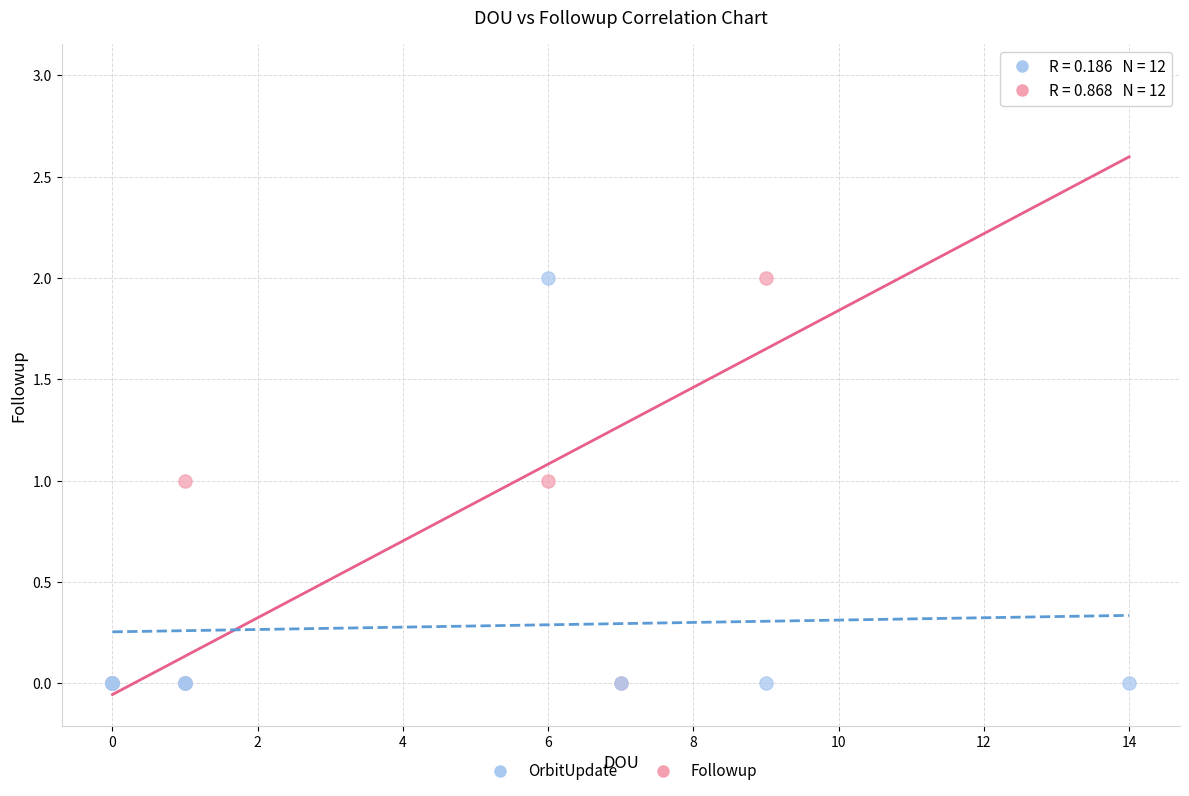

What are all the series names shown in the legend?

OrbitUpdate, Followup